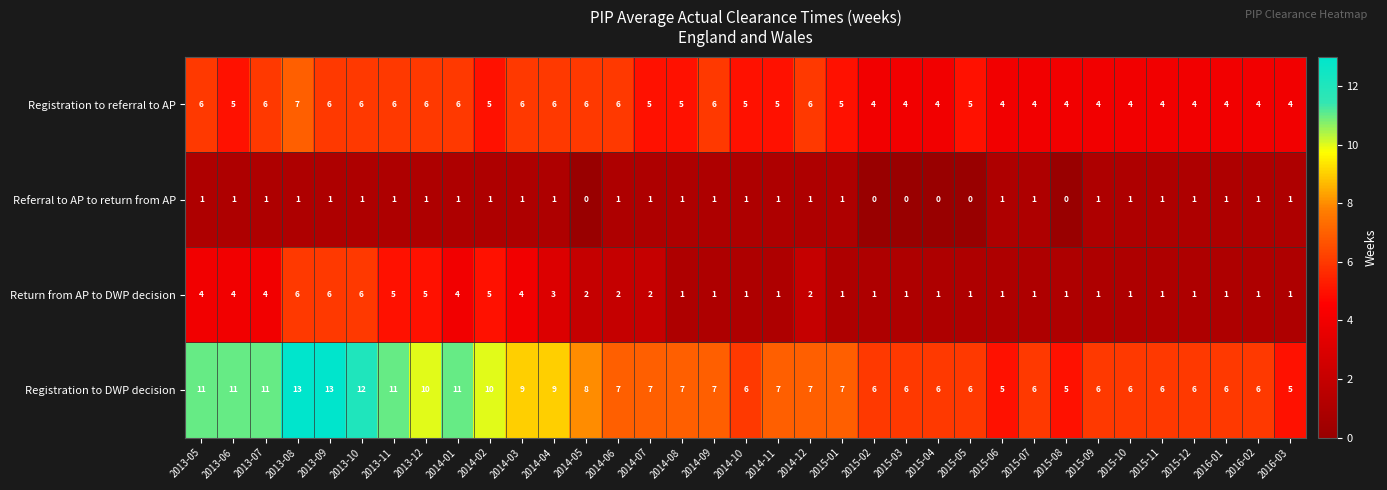

Rank the series by their maximum value, from highest to lowest.

Registration to DWP decision, Registration to referral to AP, Return from AP to DWP decision, Referral to AP to return from AP